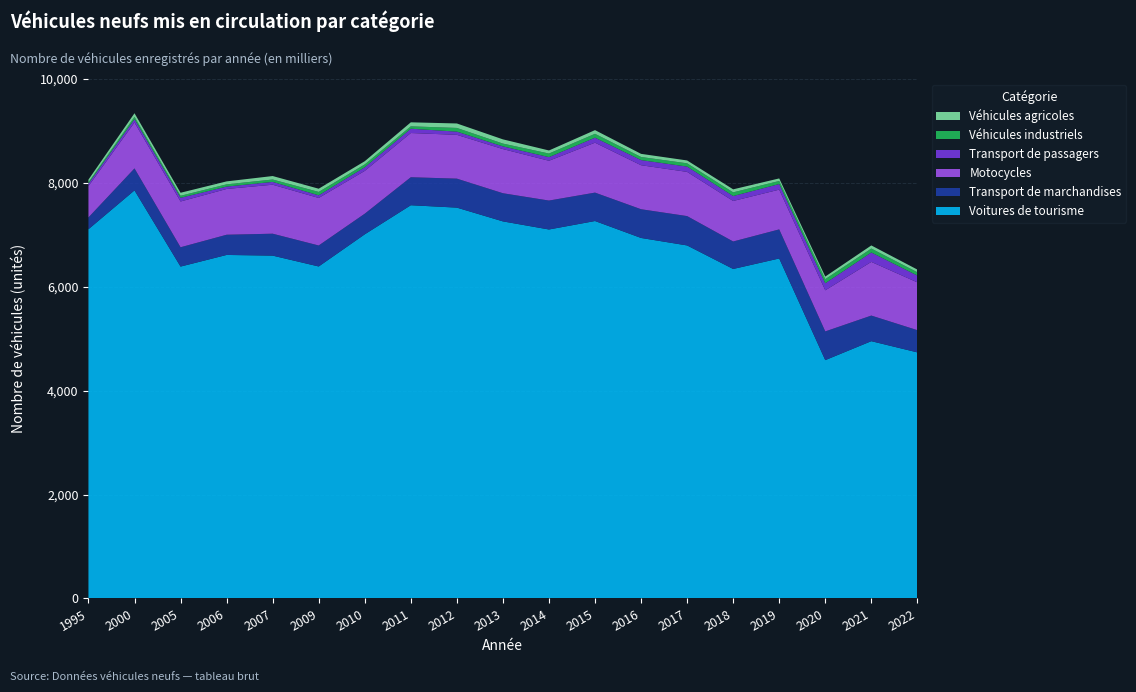

Reading left to right, extract all data points from this chart.

Voitures de tourisme: 1995=7108	2000=7856	2005=6389	2006=6613	2007=6600	2009=6391	2010=7010	2011=7570	2012=7524	2013=7259	2014=7103	2015=7266	2016=6940	2017=6796	2018=6343	2019=6545	2020=4588	2021=4953	2022=4737
Transport de marchandises: 1995=227	2000=423	2005=372	2006=389	2007=422	2009=404	2010=397	2011=539	2012=558	2013=542	2014=557	2015=547	2016=553	2017=565	2018=529	2019=560	2020=553	2021=493	2022=428
Motocycles: 1995=603	2000=884	2005=881	2006=881	2007=943	2009=915	2010=824	2011=851	2012=843	2013=850	2014=766	2015=961	2016=847	2017=851	2018=780	2019=765	2020=791	2021=1033	2022=920
Transport de passagers: 1995=47	2000=64	2005=71	2006=46	2007=54	2009=51	2010=70	2011=83	2012=62	2013=52	2014=70	2015=96	2016=99	2017=102	2018=95	2019=108	2020=136	2021=181	2022=131
Véhicules industriels: 1995=27	2000=45	2005=39	2006=43	2007=46	2009=65	2010=55	2011=46	2012=71	2013=54	2014=69	2015=75	2016=60	2017=63	2018=71	2019=59	2020=79	2021=76	2022=64
Véhicules agricoles: 1995=51	2000=69	2005=58	2006=57	2007=67	2009=62	2010=61	2011=77	2012=86	2013=81	2014=59	2015=71	2016=60	2017=55	2018=58	2019=49	2020=50	2021=60	2022=51